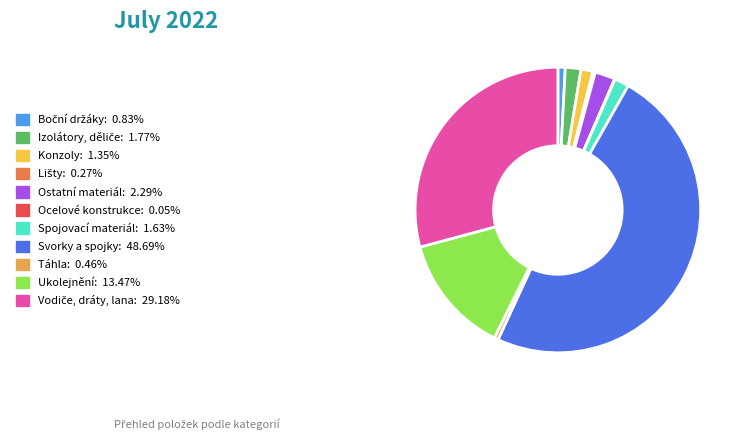

To the nearest percent, what is the combined percentage of Lišty and Konzoly?

2%